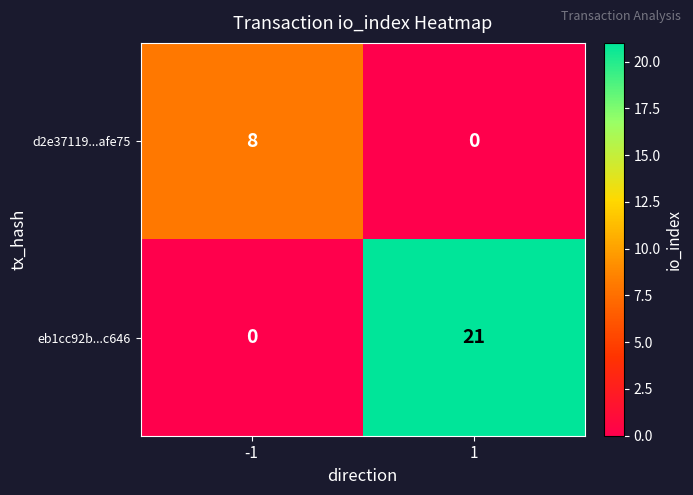

Which series has the largest total across all categories?

eb1cc92b...c646